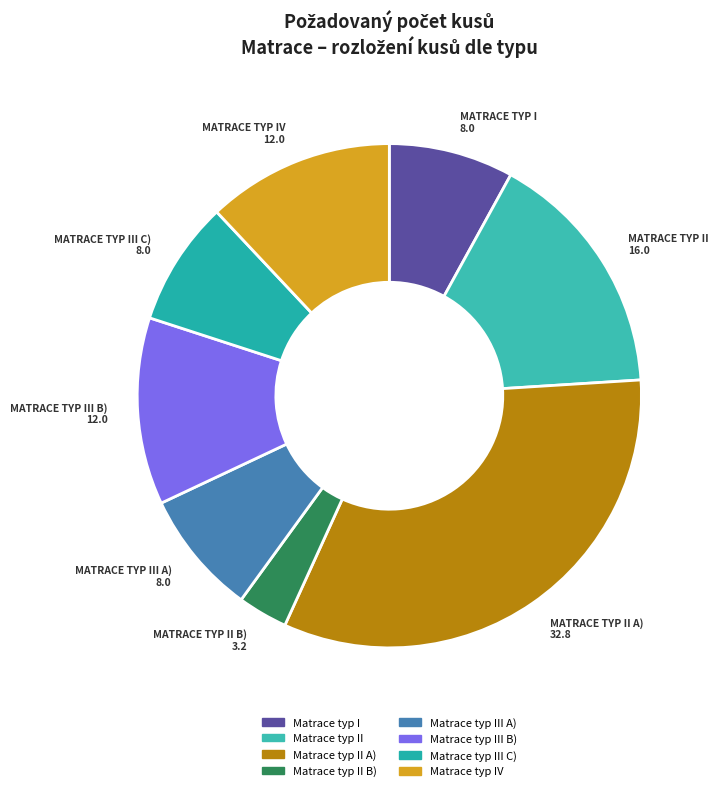

What percentage is the Matrace typ III A) slice, to the nearest percent?

8%